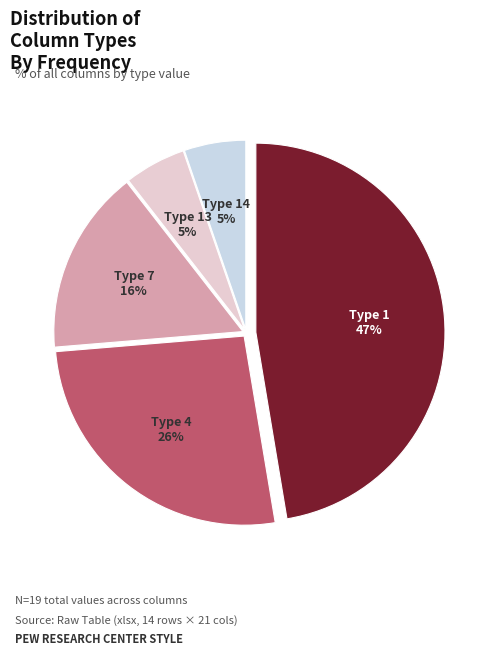

To the nearest percent, what is the difference between the largest and smallest slice percentages?

42%